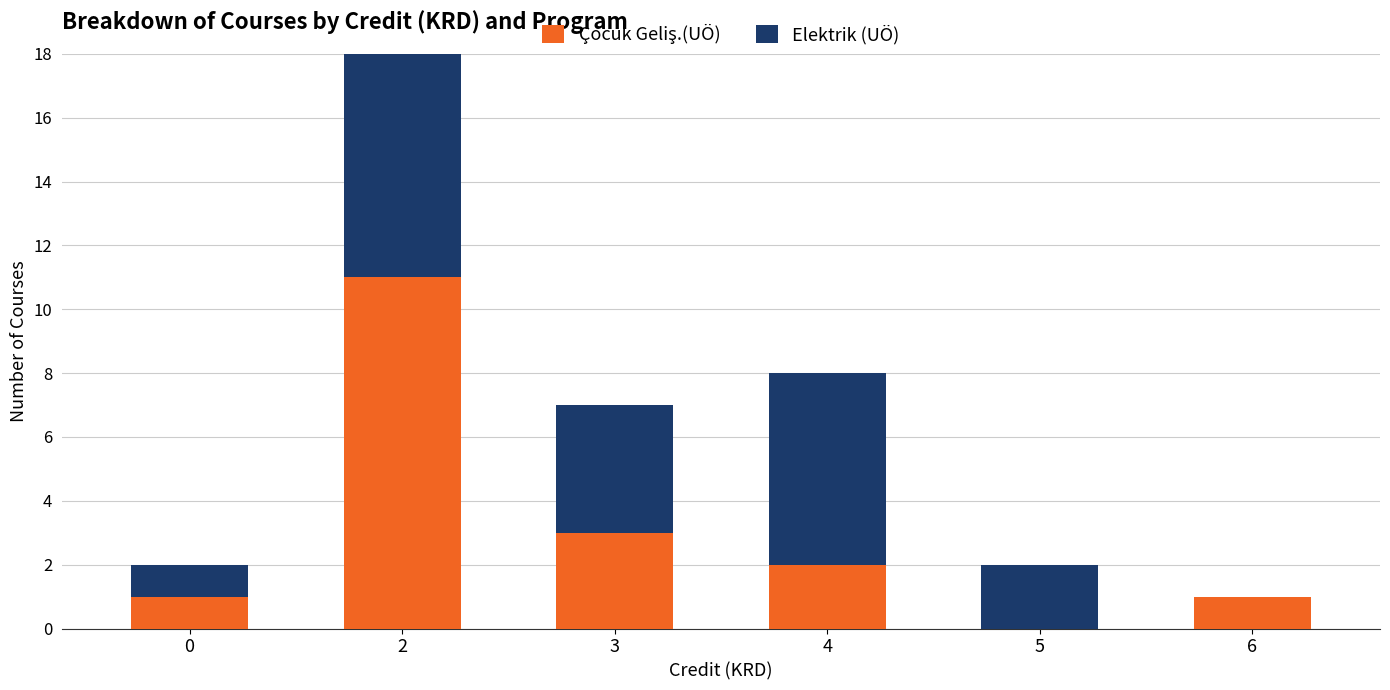

At which category is the sum across all series the highest?

2